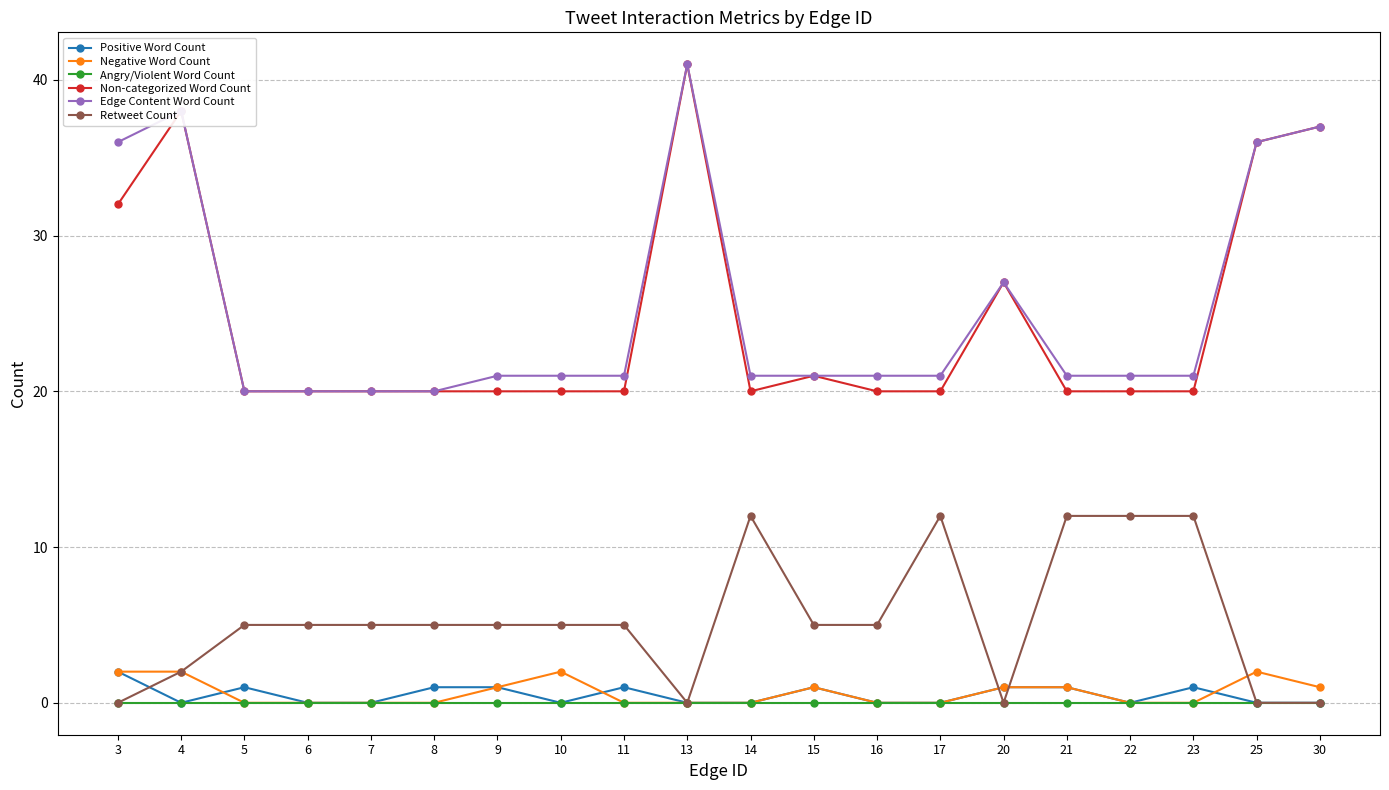

Reading right to left, what are all the values shown in this chart?

Positive Word Count: 0	0	1	0	1	1	0	0	1	0	0	1	0	1	1	0	0	1	0	2
Negative Word Count: 1	2	0	0	1	1	0	0	1	0	0	0	2	1	0	0	0	0	2	2
Angry/Violent Word Count: 0	0	0	0	0	0	0	0	0	0	0	0	0	0	0	0	0	0	0	0
Non-categorized Word Count: 37	36	20	20	20	27	20	20	21	20	41	20	20	20	20	20	20	20	38	32
Edge Content Word Count: 37	36	21	21	21	27	21	21	21	21	41	21	21	21	20	20	20	20	38	36
Retweet Count: 0	0	12	12	12	0	12	5	5	12	0	5	5	5	5	5	5	5	2	0